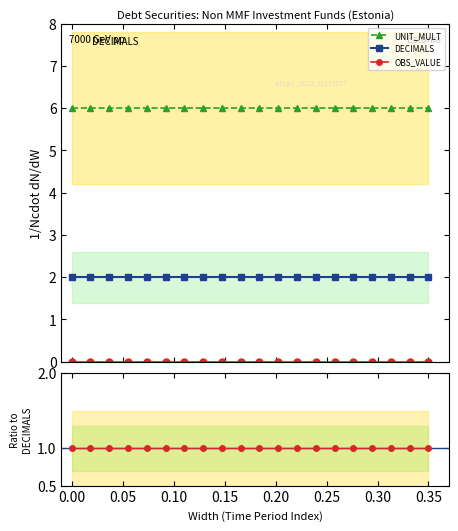

Is it true that UNIT_MULT equals 4 at 0.35?

False